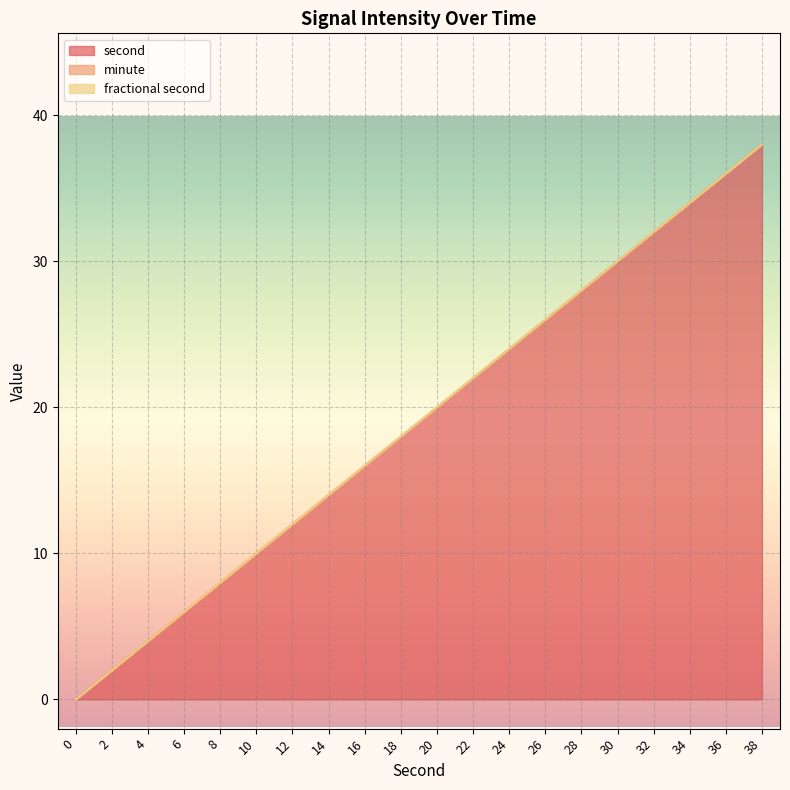

Which series has the widest spread of values?

second